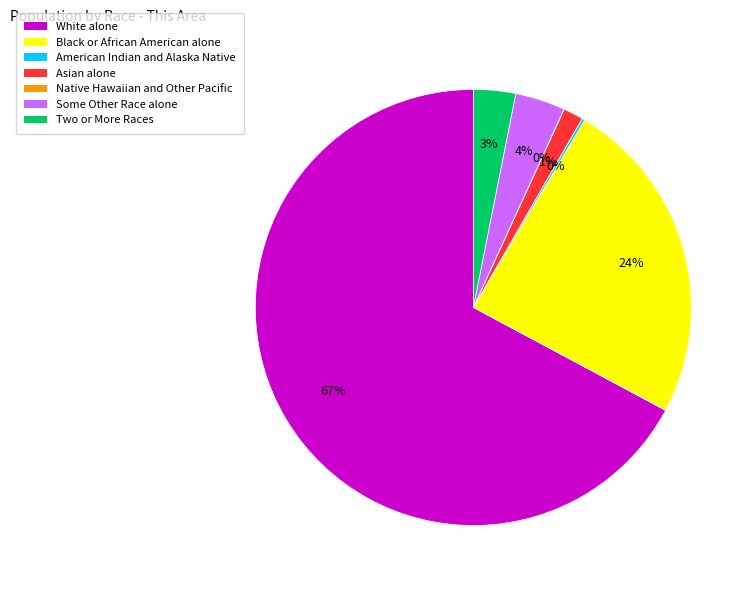

Is there a majority slice in this chart?

Yes